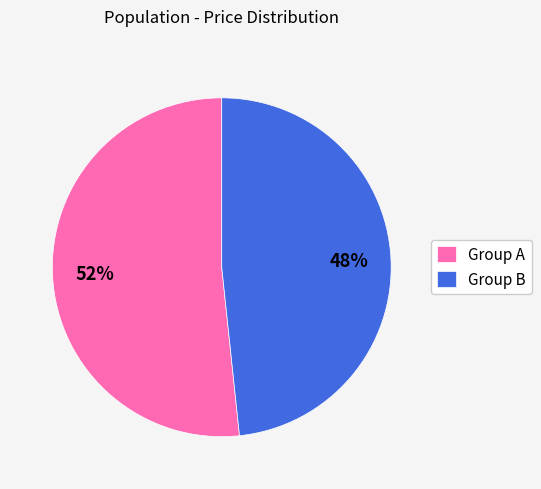

True or false: Group A accounts for 63% of the total.

False